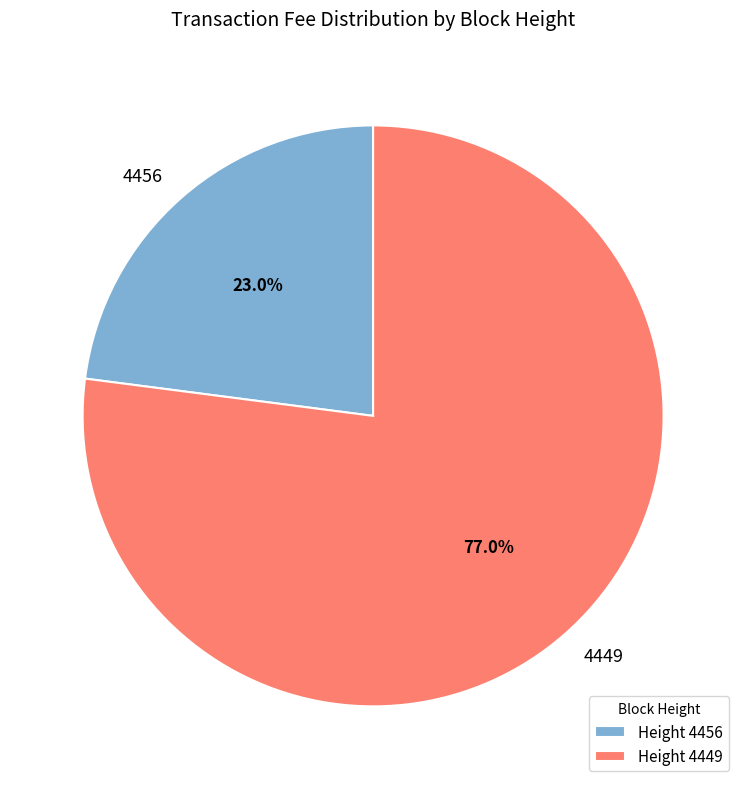

Approximately how many times larger is the value at 4456 compared to 4449?

0.3